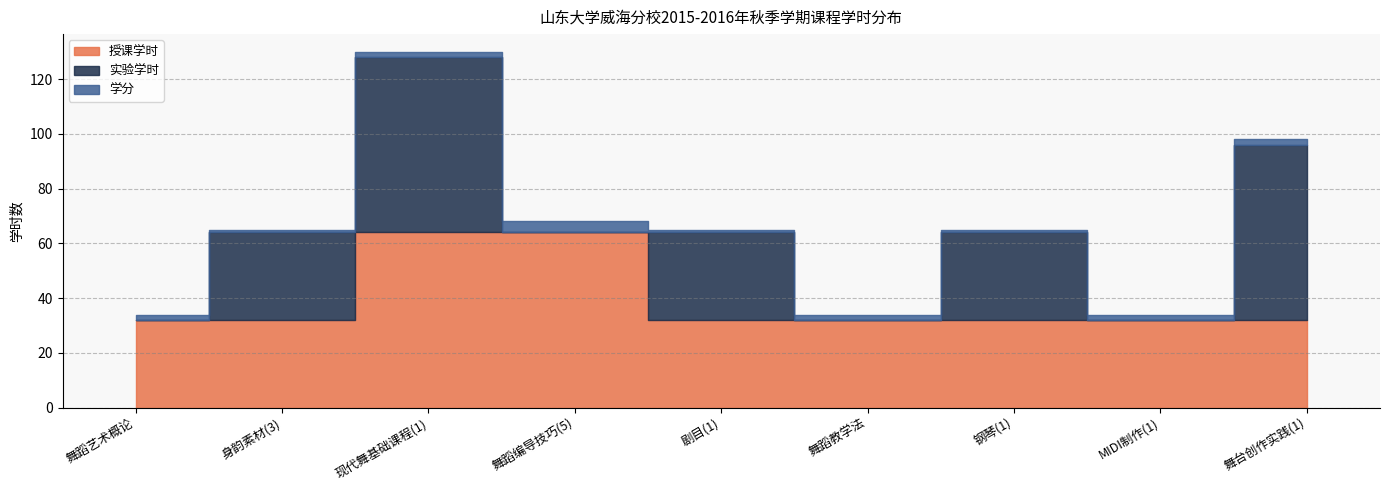

How many intersections are there between 授课学时 and 实验学时?

1